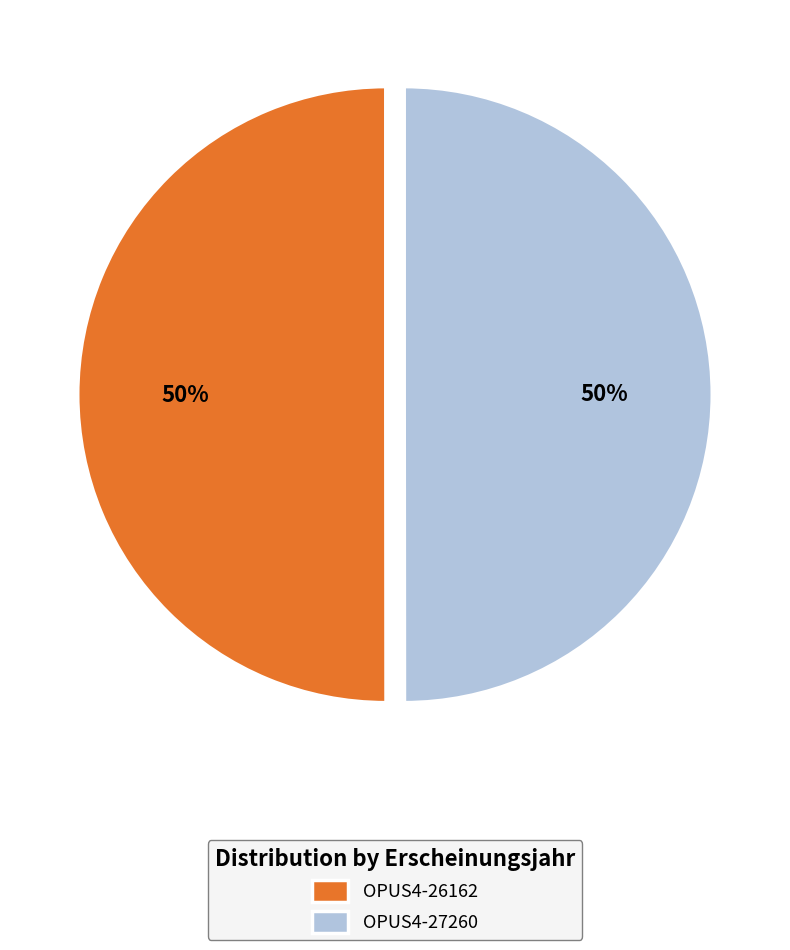

The OPUS4-26162 slice represents 50% of the pie. True or false?

True